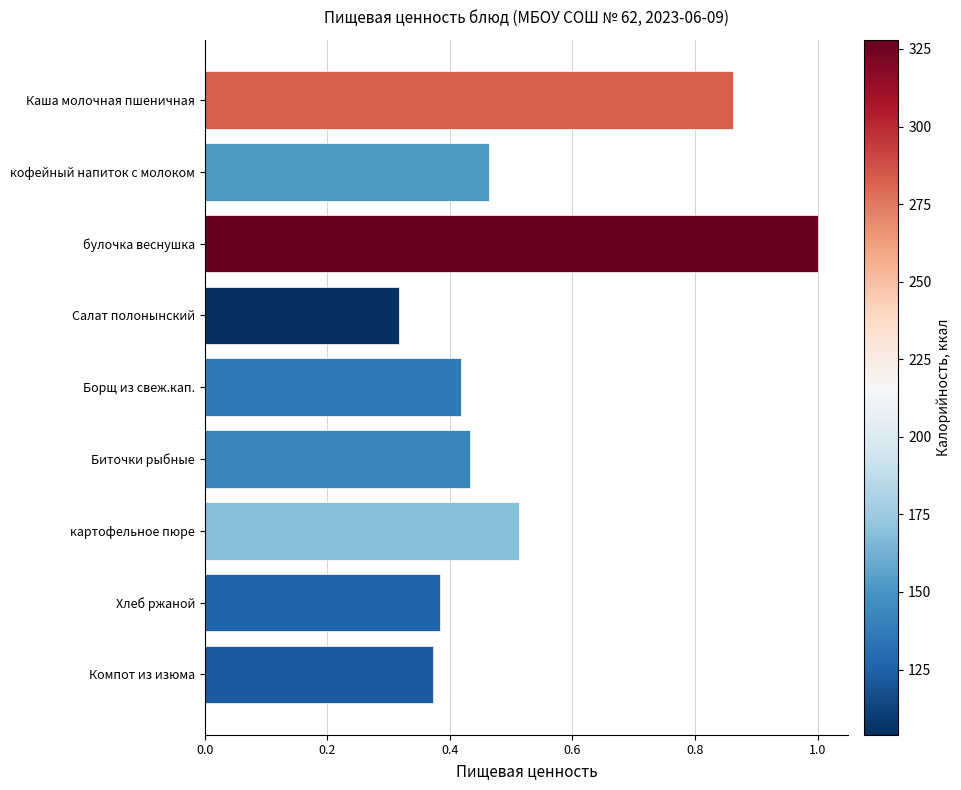

What position from the top is картофельное пюре?

7